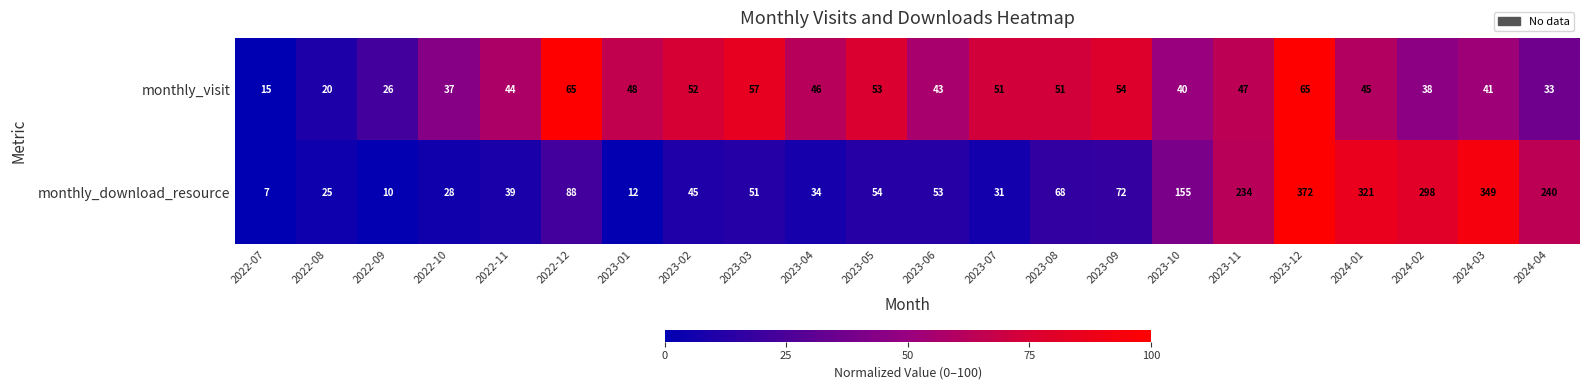

What is the average value of the monthly_download_resource series?

118